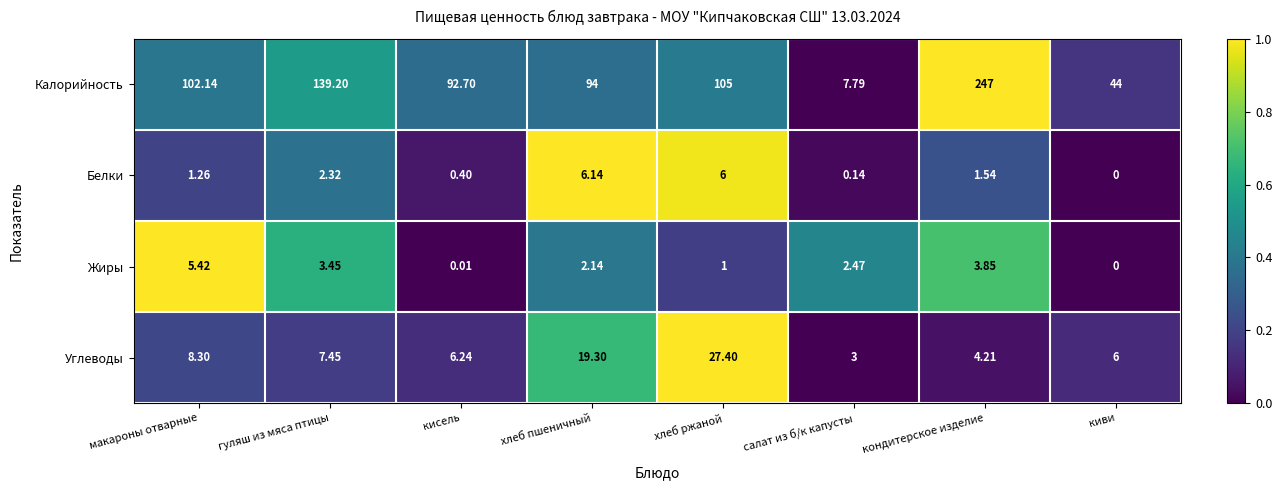

List the series in order of their peak value, highest first.

Калорийность, Углеводы, Белки, Жиры